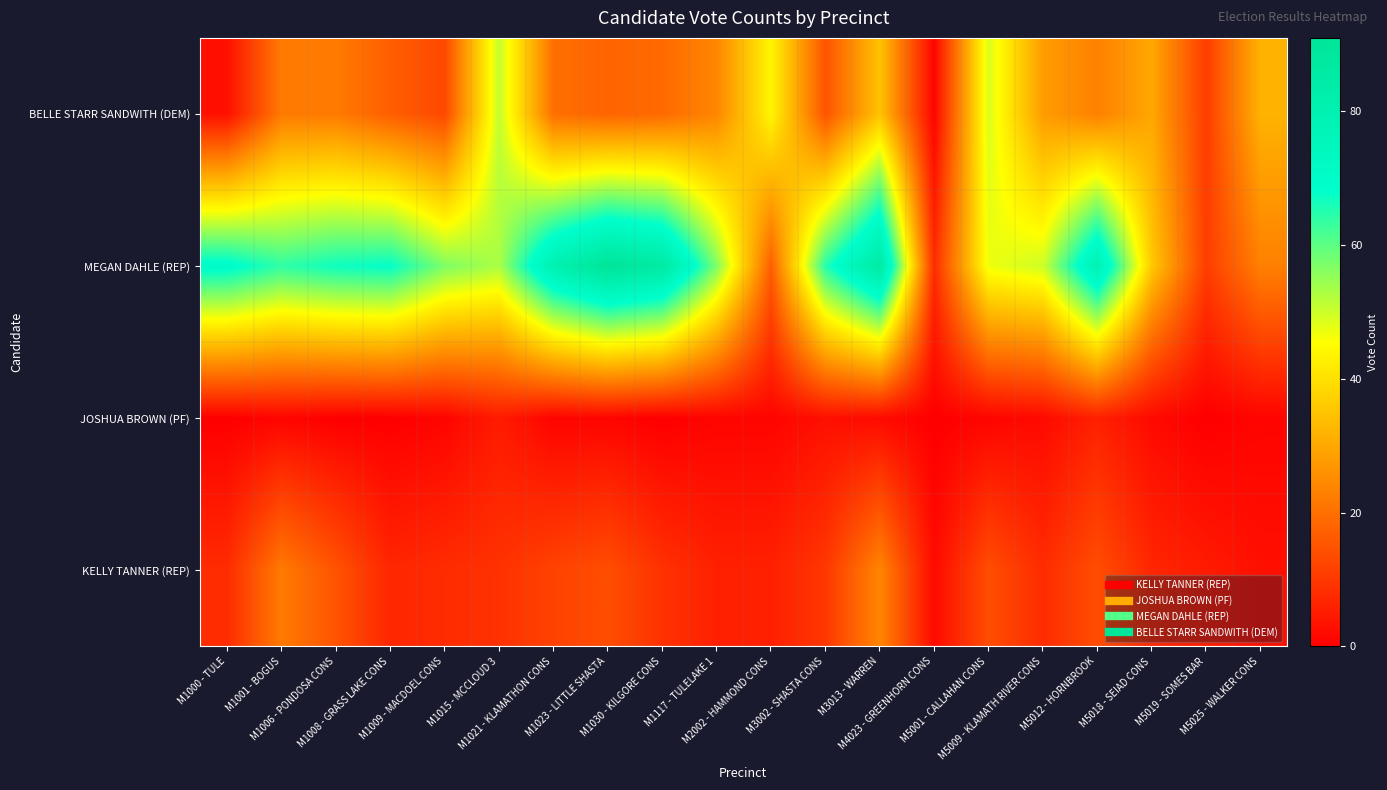

Between M5018 - SEIAD CONS and M1117 - TULELAKE 1, which is larger?

M5018 - SEIAD CONS